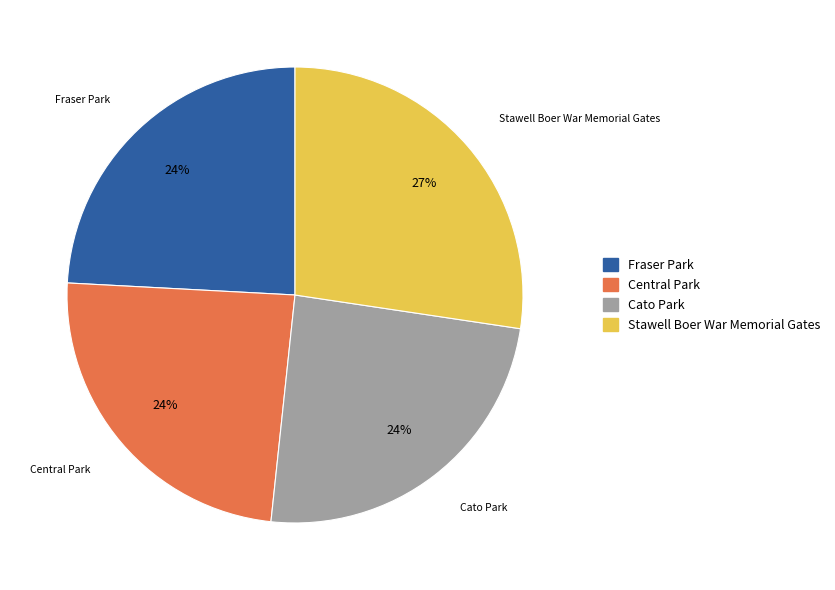

Combined, do Cato Park and Central Park account for over 50%?

No